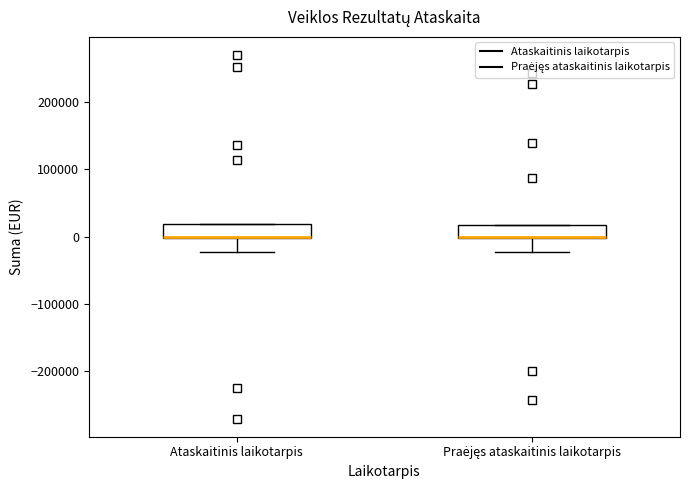

Where is the lower edge of the box for Ataskaitinis laikotarpis on the y-axis? The values are not printed on the chart, so give them approximately, as read against the axis.

0